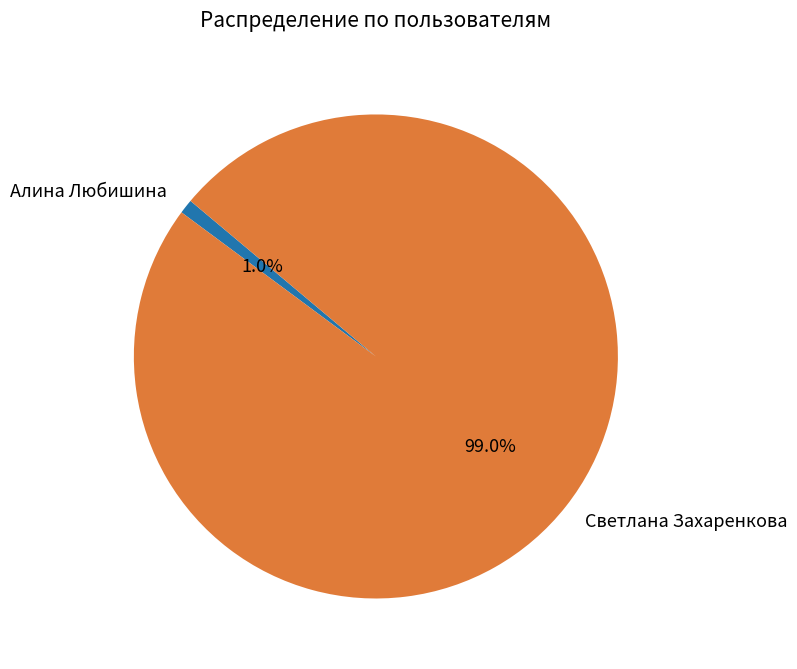

The Алина Любишина slice represents 1% of the pie. True or false?

True